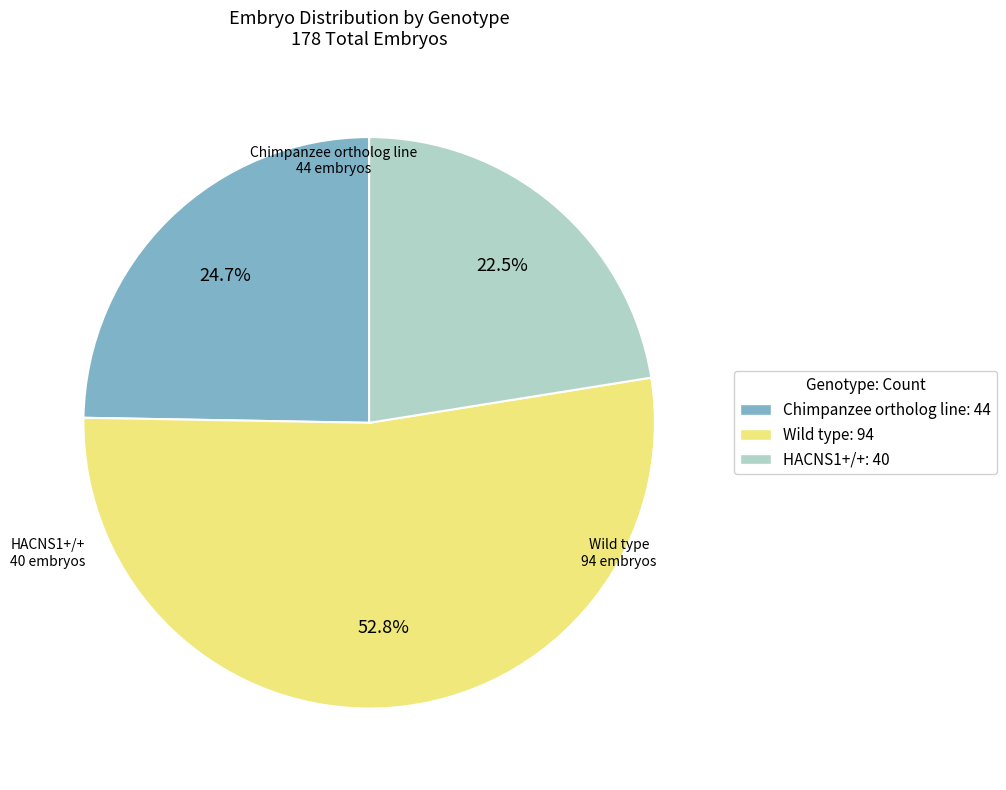

What is the largest slice in the pie chart?

Wild type: 94